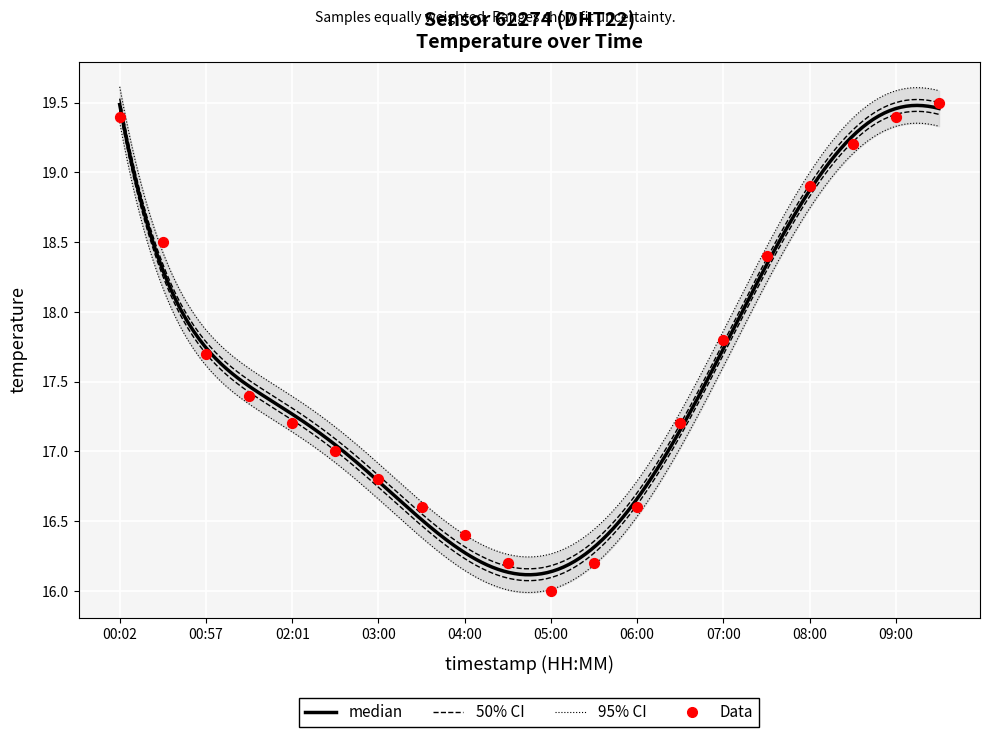

Approximately how many times larger is the value at 00:57 compared to 03:30?

1.1